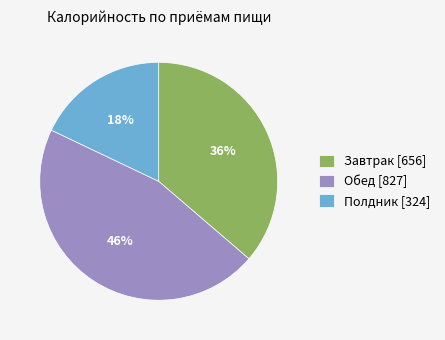

Combined, do Полдник [324] and Завтрак [656] account for over 50%?

Yes